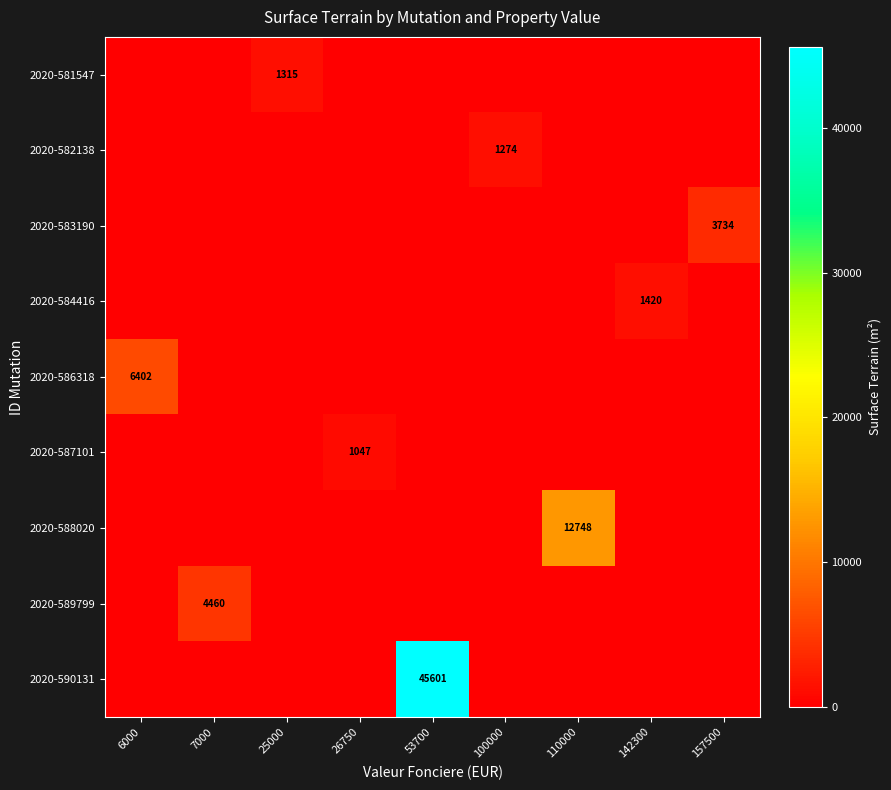

Between 110000 and 142300, which is larger?

110000